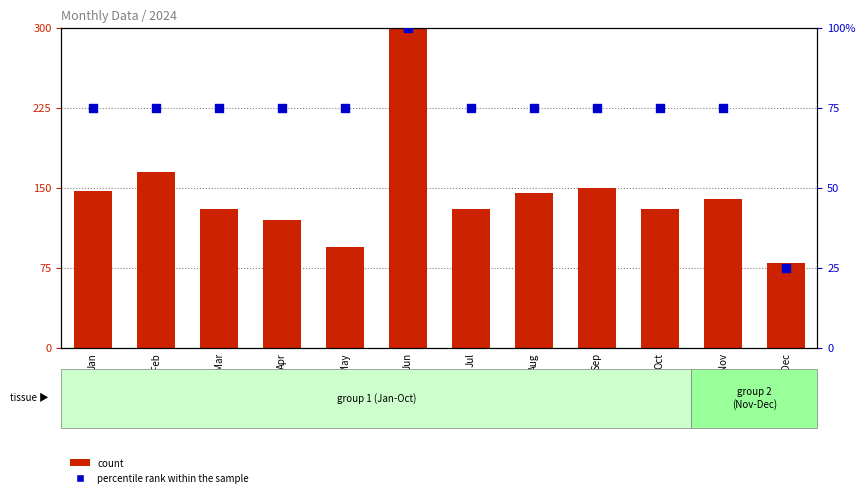

What are all the series names shown in the legend?

count, percentile rank within the sample